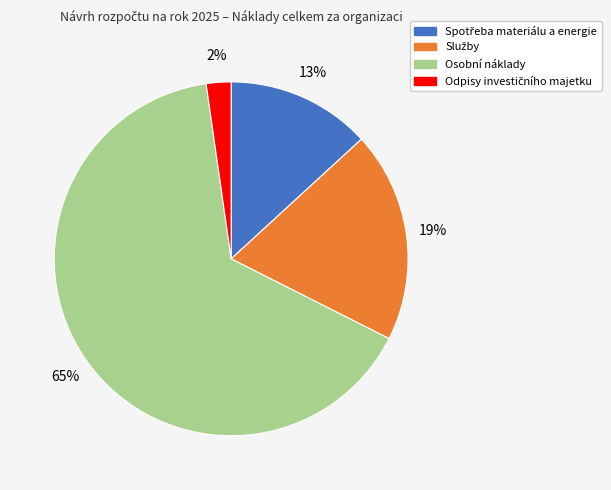

How many slices are in this pie chart?

4